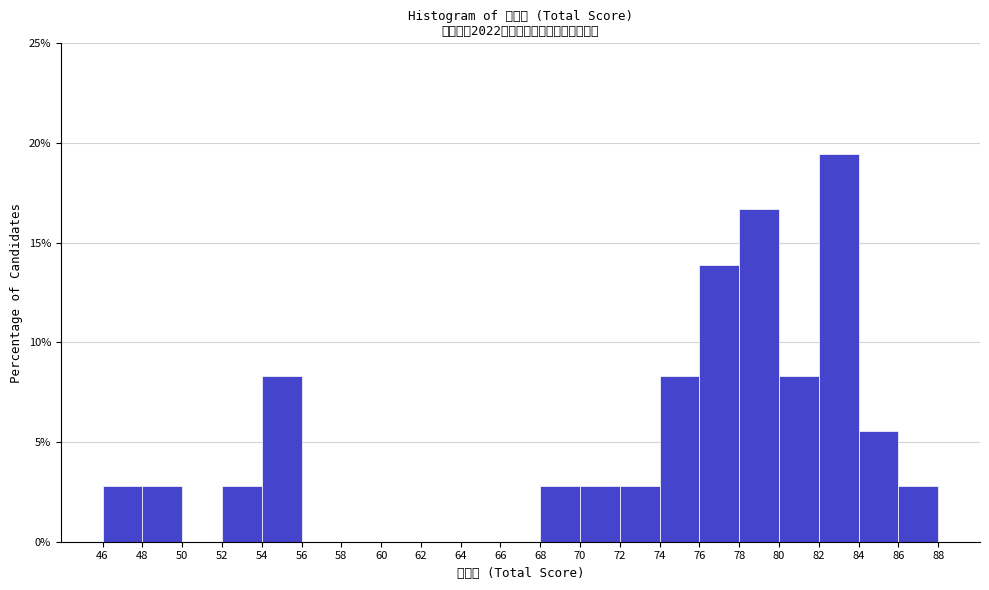

Reading left to right, list every bar in this chart as the range it spans on the x-axis followed by its height. The values are not printed on the chart, so give them approximately, as read against the axis.

46 to 48: 3.0
48 to 50: 3.0
50 to 52: 0
52 to 54: 3.0
54 to 56: 8.5
56 to 58: 0
58 to 60: 0
60 to 62: 0
62 to 64: 0
64 to 66: 0
66 to 68: 0
68 to 70: 3.0
70 to 72: 3.0
72 to 74: 3.0
74 to 76: 8.5
76 to 78: 14.0
78 to 80: 16.5
80 to 82: 8.5
82 to 84: 19.5
84 to 86: 5.5
86 to 88: 3.0